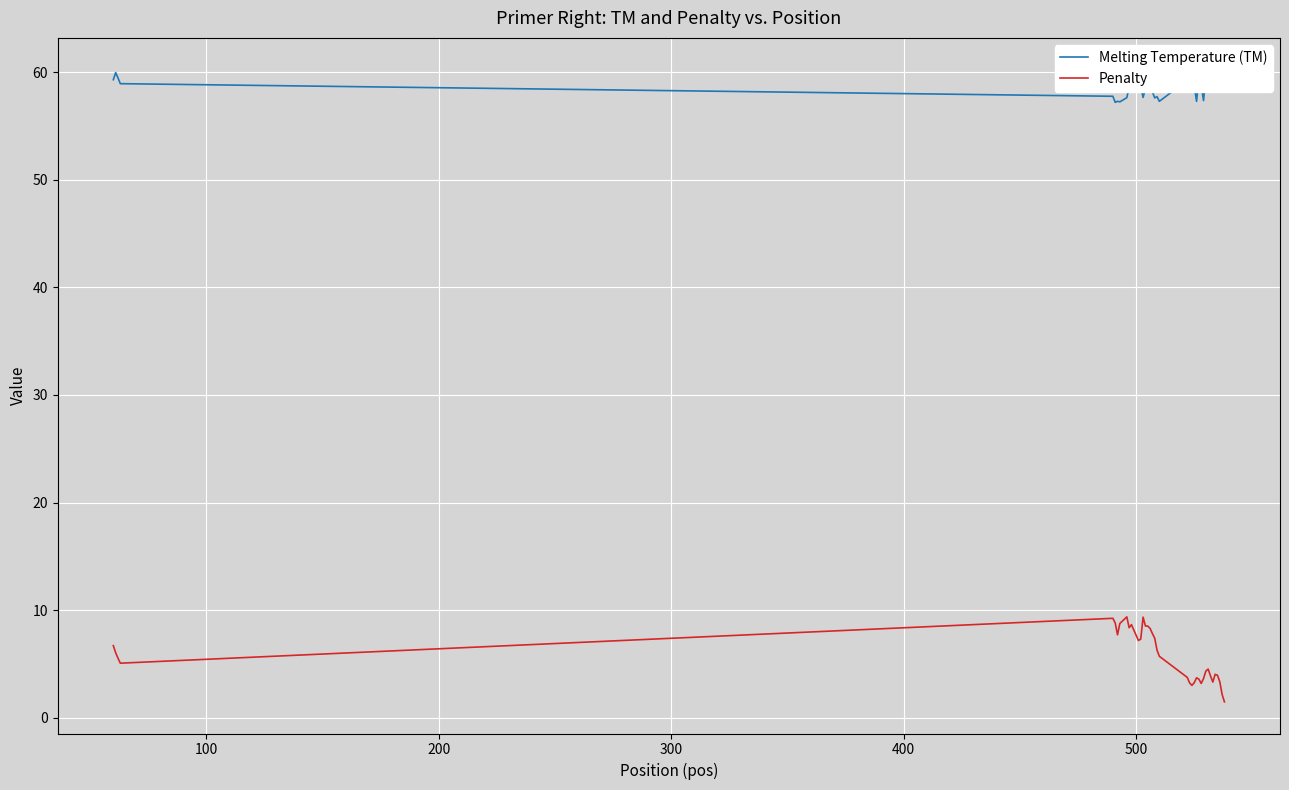

Reading left to right, what are all the values shown in this chart?

Melting Temperature (TM): 59.3	60.0	59.5	58.9	57.8	57.2	57.3	57.2	57.6	58.6	58.3	58.9	58.3	59.8	58.7	57.6	58.5	58.5	58.7	58.2	57.6	57.7	57.3	59.2	60.2	60.0	58.7	57.3	59.4	58.8	57.4	59.7	58.5	59.1	59.7	60.0	59.0	58.7	58.8	59.5
Penalty: 6.7	6.0	5.5	5.1	9.2	8.8	7.7	8.8	9.4	8.4	8.7	8.1	7.7	7.2	7.3	9.4	8.5	8.5	8.3	7.8	7.4	6.3	5.7	3.8	3.2	3.0	3.3	3.7	3.6	3.2	3.6	4.3	4.5	3.9	3.3	4.0	3.9	3.3	2.2	1.5